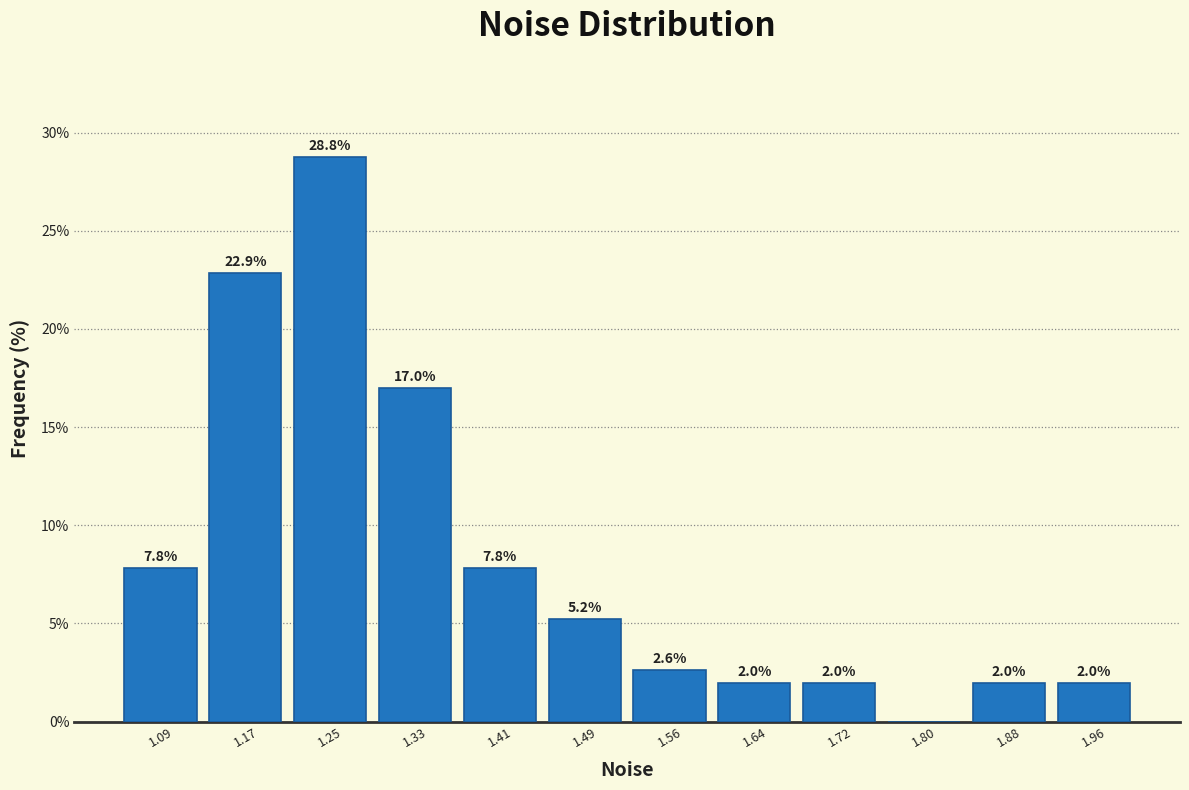

Over which range of the x-axis is the bar tallest?

1.21 to 1.29